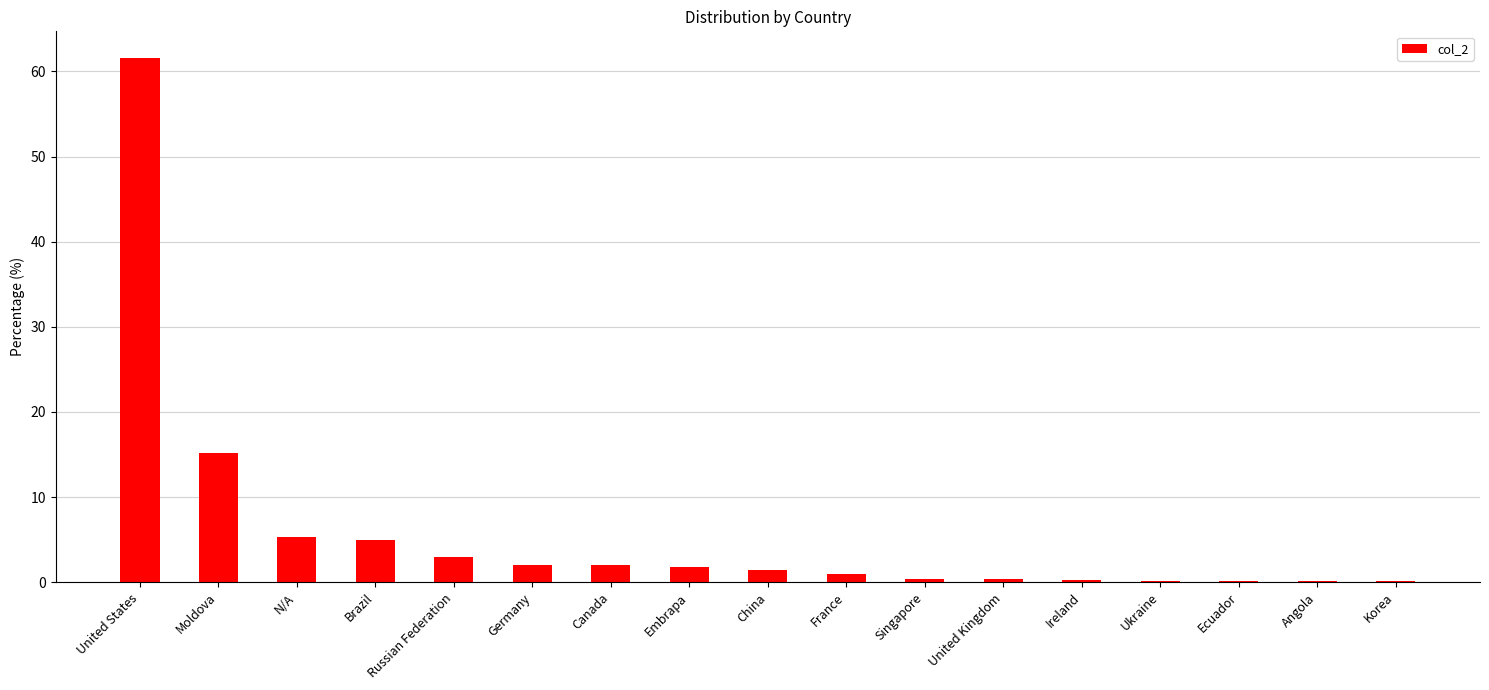

Which label corresponds to the largest value in the chart?

United States